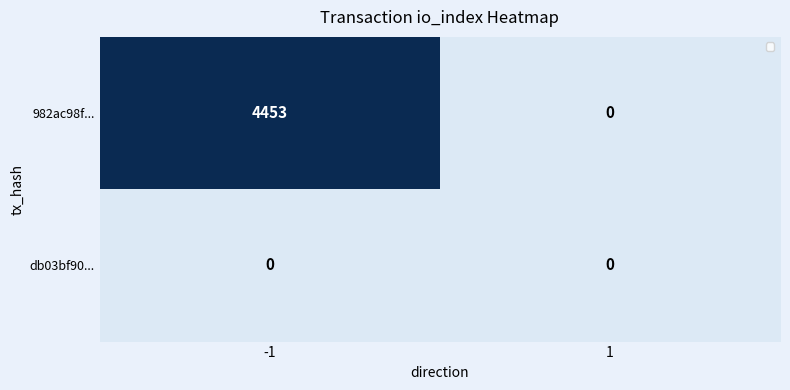

What is the sum of all 982ac98f... values?

4453